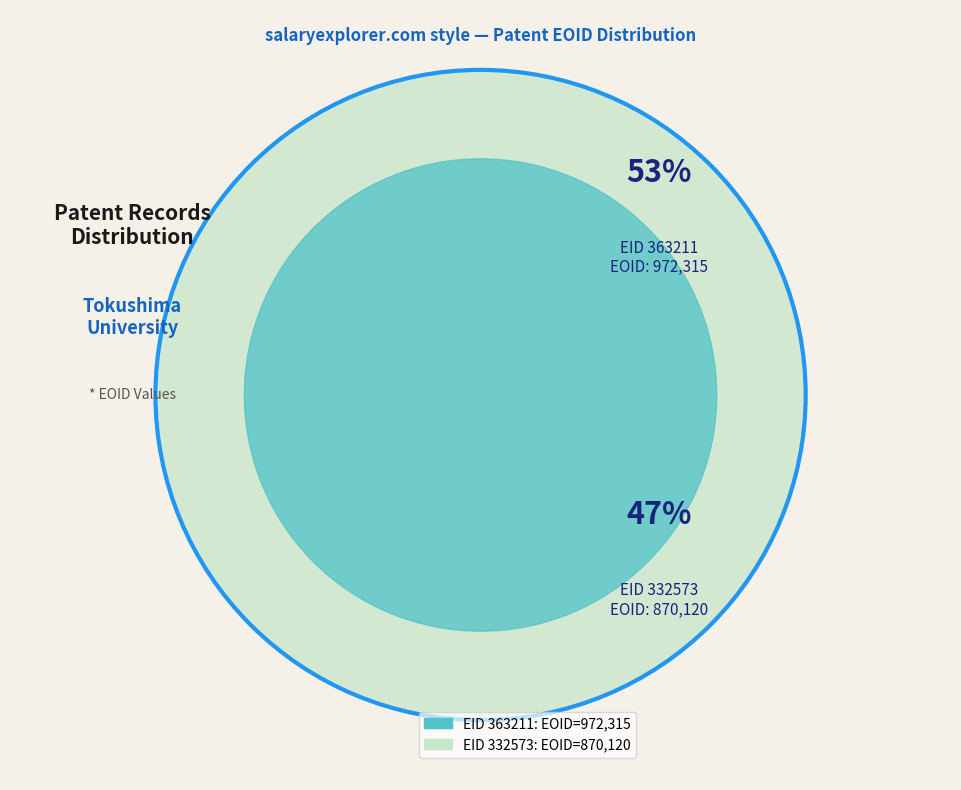

Which category accounts for the majority?

363211